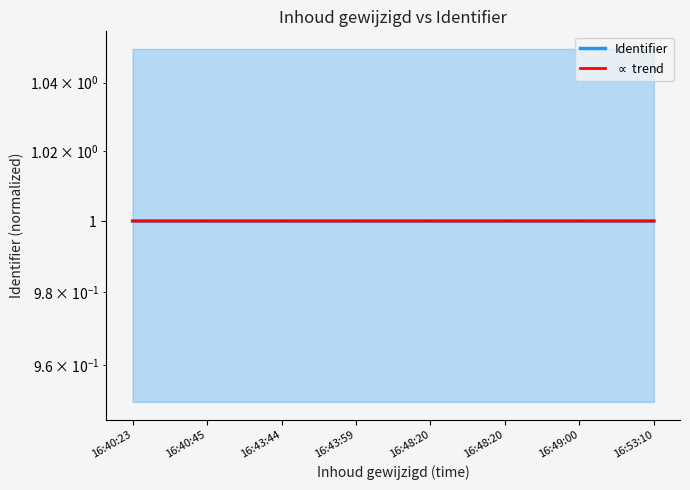

At which category does the chart reach its peak across all series?

16:49:00